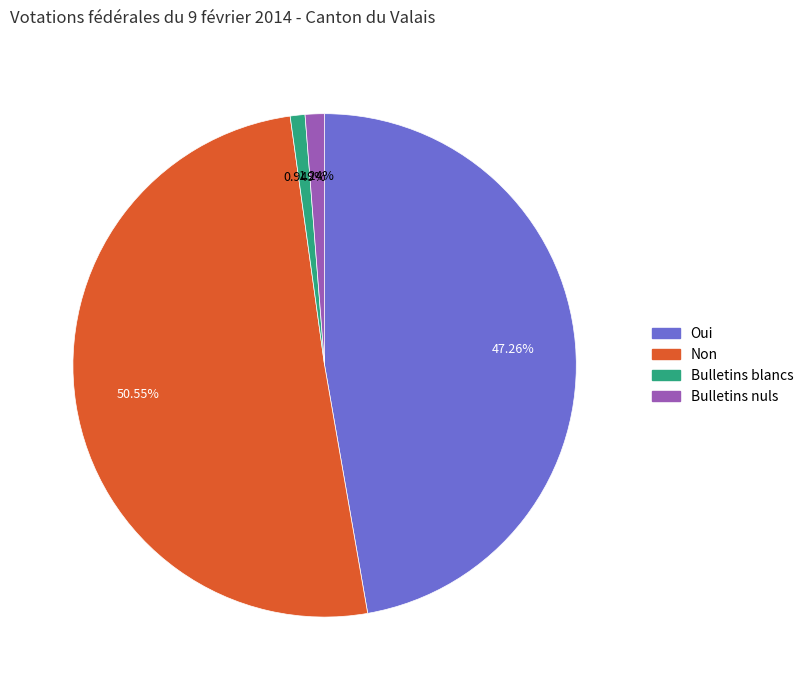

The Bulletins nuls slice represents 1% of the pie. True or false?

True